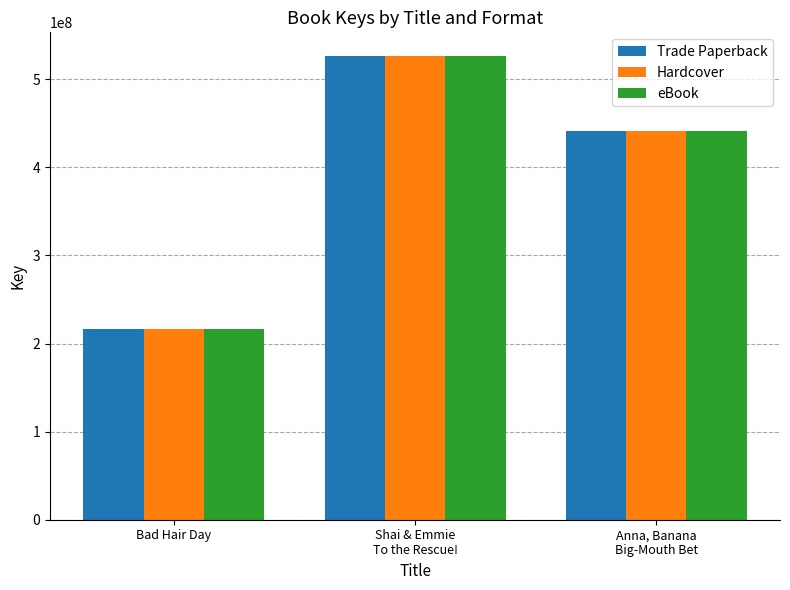

Is it true that Trade Paperback equals 215933792 at Bad Hair Day?

True